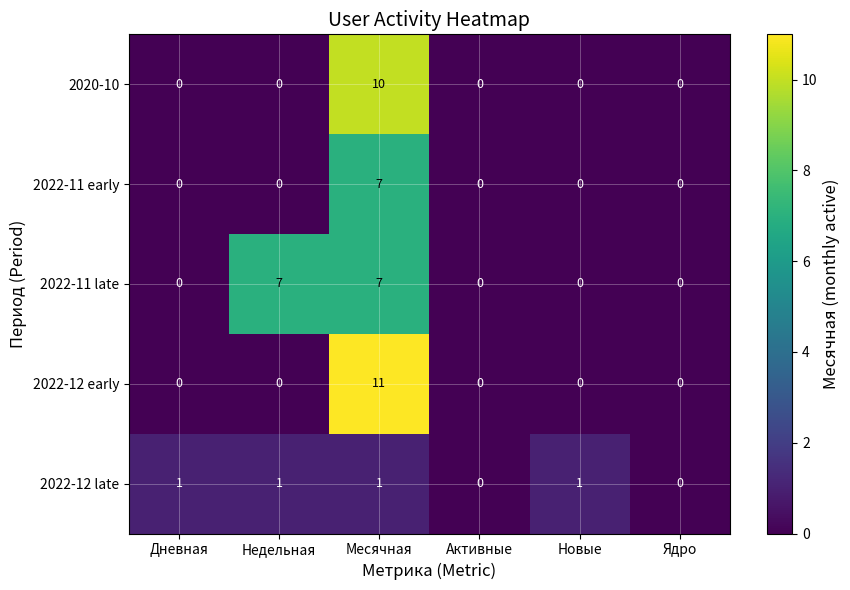

The 2022-11 late series shows 7 at Месячная. True or false?

True